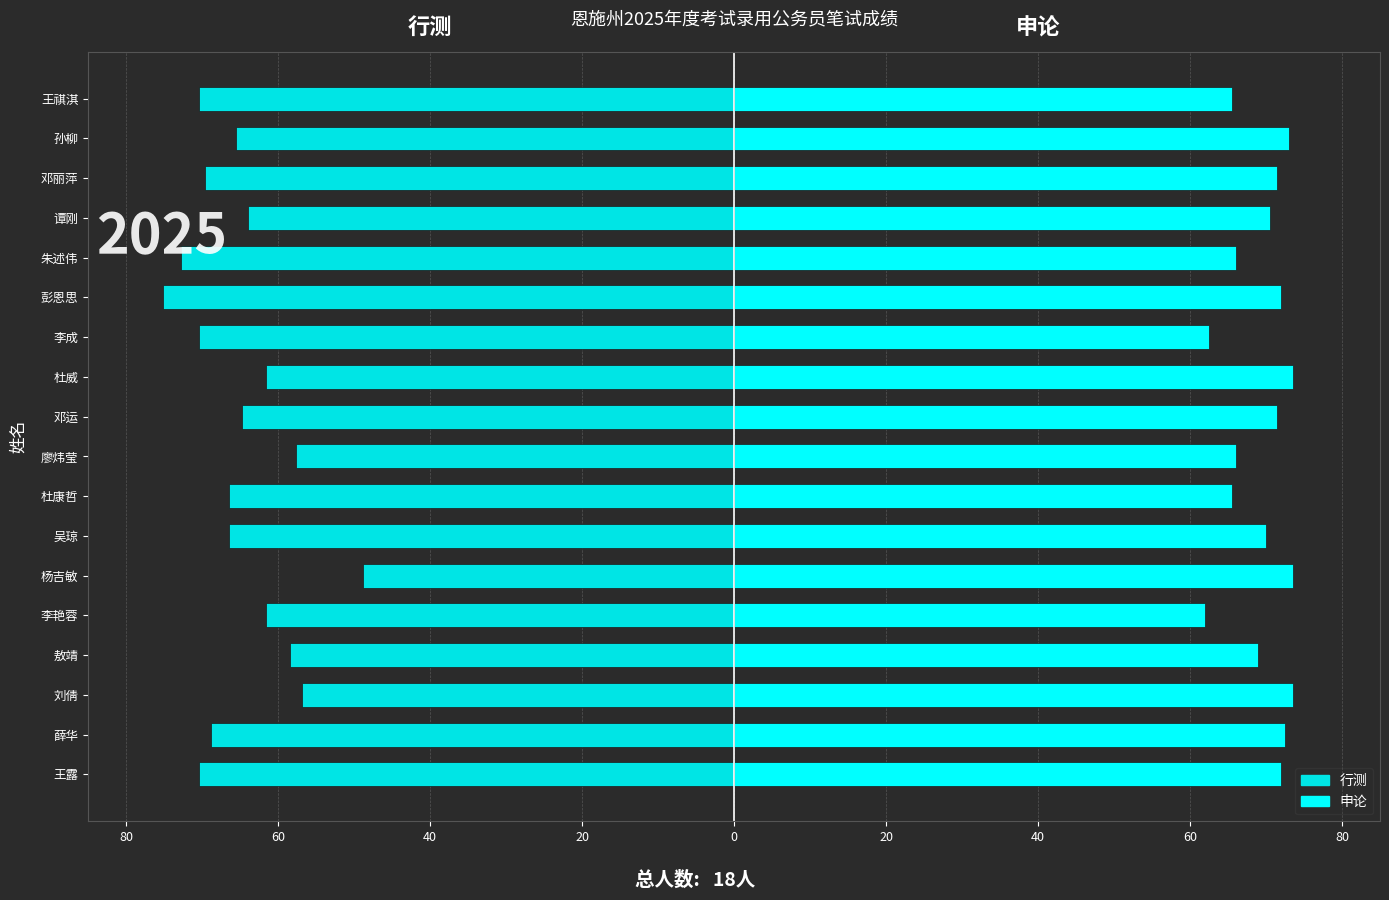

Which series has the largest range (max minus min)?

行测